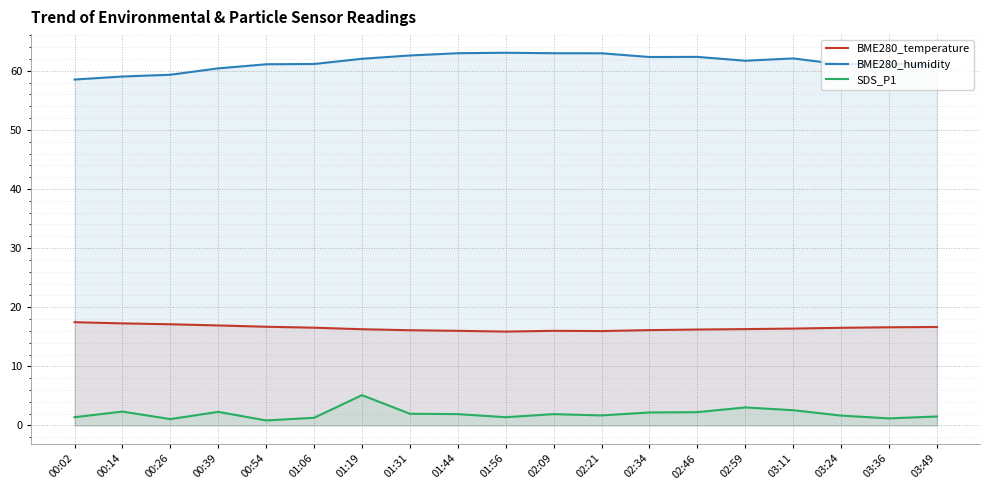

Does the chart display data point markers on the line(s)?

No